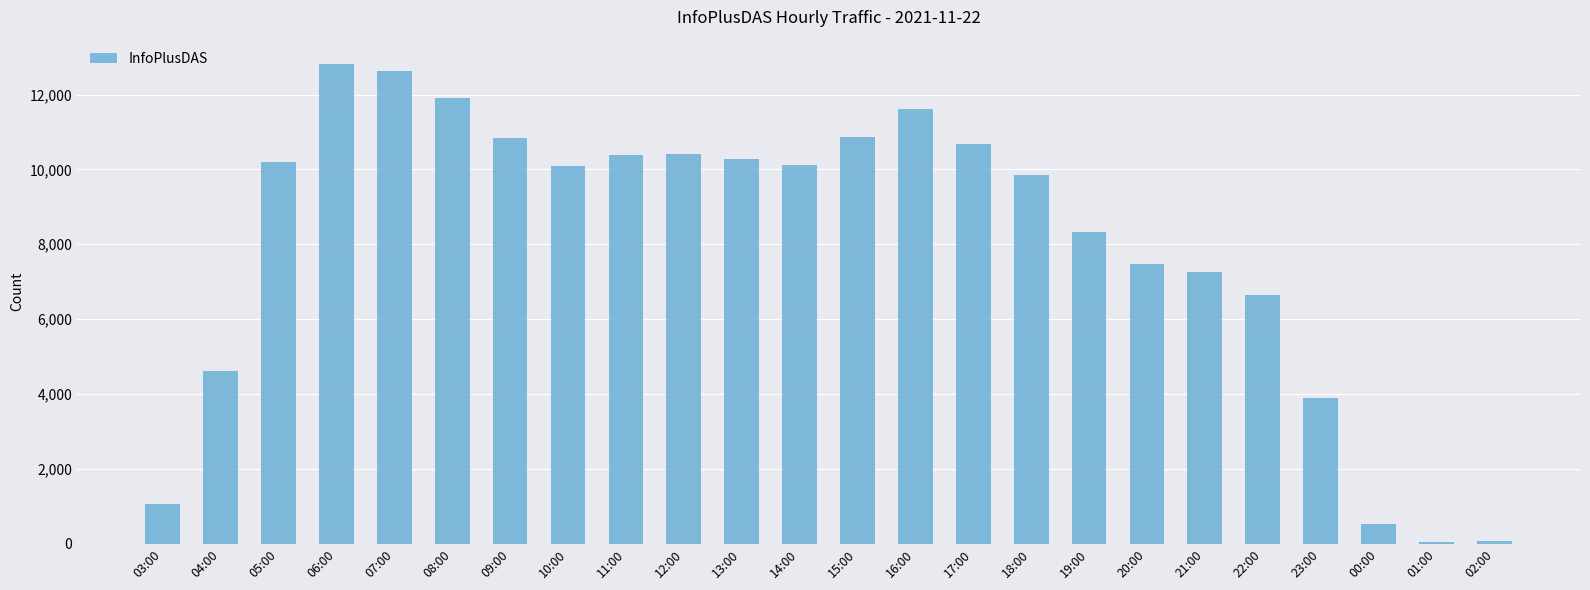

Which has a higher value, 01:00 or 12:00?

12:00